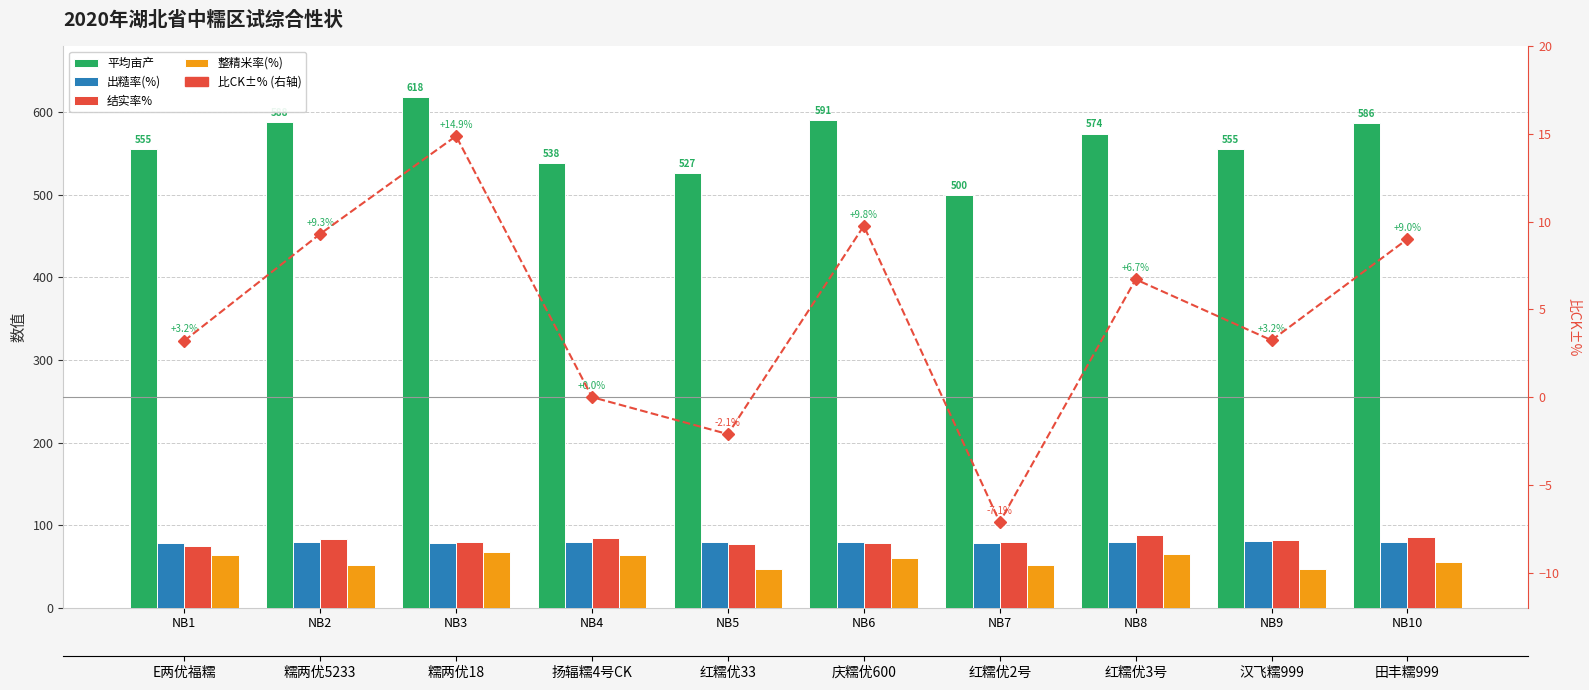

What value does the 整精米率(%) series have at NB4?

63.7